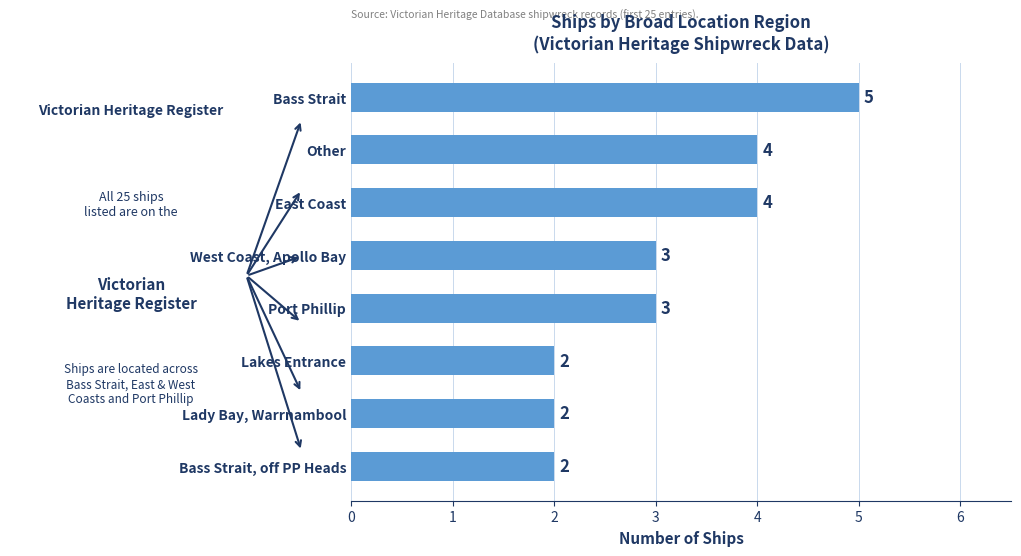

What is the average value?

3